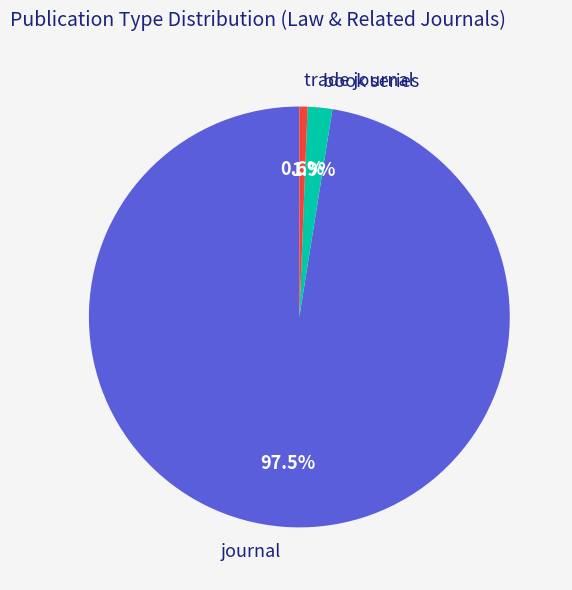

Between book series and journal, which is larger?

journal